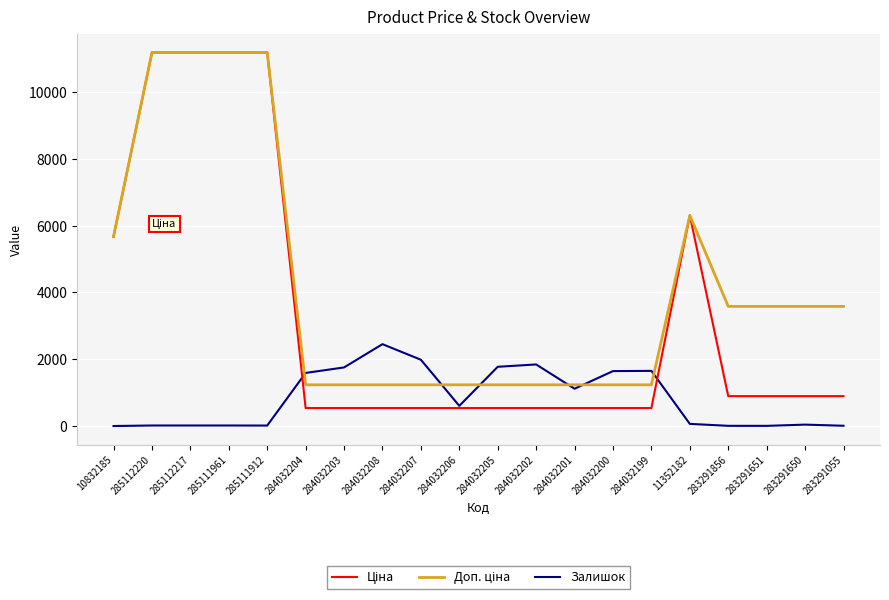

What is the total value across all series at 284032201?

2892.4